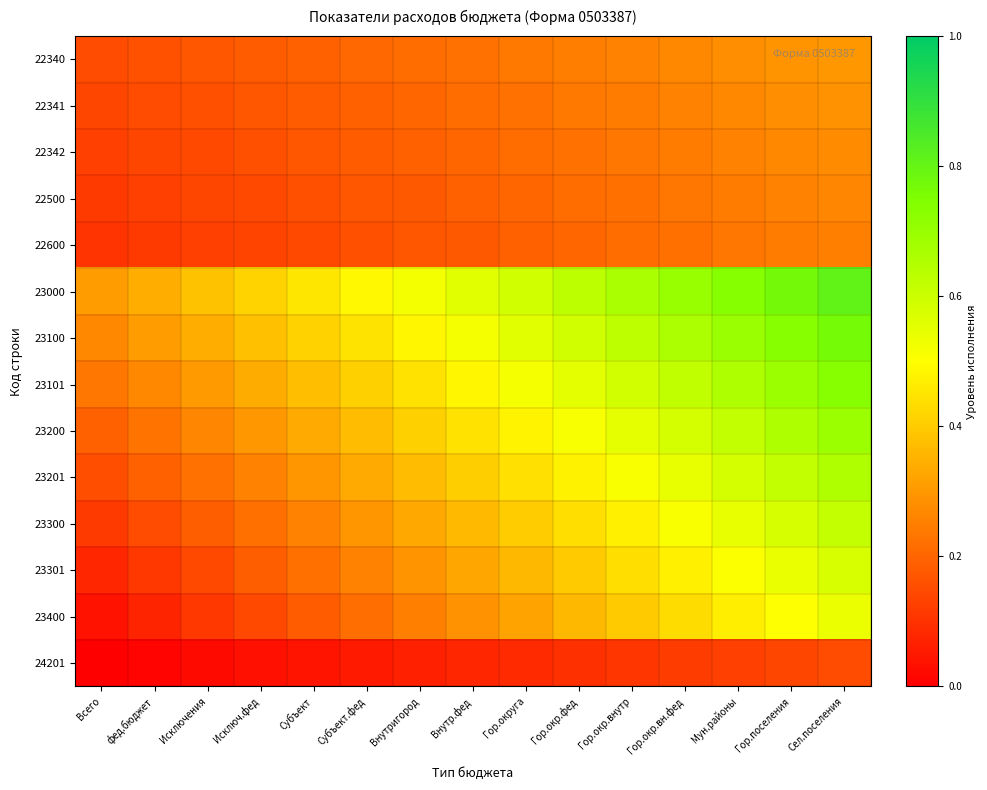

Reading left to right, transcribe all the data shown in this chart.

22340: Всего=0.1	фед.бюджет=0.2	Исключения=0.2	Исключ.фед=0.2	Субъект=0.2	Субъект.фед=0.2	Внутригород=0.2	Внутр.фед=0.2	Гор.округа=0.2	Гор.окр.фед=0.2	Гор.окр.внутр=0.3	Гор.окр.вн.фед=0.3	Мун.районы=0.3	Гор.поселения=0.3	Сел.поселения=0.3
22341: Всего=0.1	фед.бюджет=0.1	Исключения=0.2	Исключ.фед=0.2	Субъект=0.2	Субъект.фед=0.2	Внутригород=0.2	Внутр.фед=0.2	Гор.округа=0.2	Гор.окр.фед=0.2	Гор.окр.внутр=0.2	Гор.окр.вн.фед=0.3	Мун.районы=0.3	Гор.поселения=0.3	Сел.поселения=0.3
22342: Всего=0.1	фед.бюджет=0.1	Исключения=0.1	Исключ.фед=0.2	Субъект=0.2	Субъект.фед=0.2	Внутригород=0.2	Внутр.фед=0.2	Гор.округа=0.2	Гор.окр.фед=0.2	Гор.окр.внутр=0.2	Гор.окр.вн.фед=0.2	Мун.районы=0.3	Гор.поселения=0.3	Сел.поселения=0.3
22500: Всего=0.1	фед.бюджет=0.1	Исключения=0.1	Исключ.фед=0.1	Субъект=0.2	Субъект.фед=0.2	Внутригород=0.2	Внутр.фед=0.2	Гор.округа=0.2	Гор.окр.фед=0.2	Гор.окр.внутр=0.2	Гор.окр.вн.фед=0.2	Мун.районы=0.2	Гор.поселения=0.3	Сел.поселения=0.3
22600: Всего=0.1	фед.бюджет=0.1	Исключения=0.1	Исключ.фед=0.1	Субъект=0.1	Субъект.фед=0.2	Внутригород=0.2	Внутр.фед=0.2	Гор.округа=0.2	Гор.окр.фед=0.2	Гор.окр.внутр=0.2	Гор.окр.вн.фед=0.2	Мун.районы=0.2	Гор.поселения=0.2	Сел.поселения=0.3
23000: Всего=0.3	фед.бюджет=0.3	Исключения=0.4	Исключ.фед=0.4	Субъект=0.5	Субъект.фед=0.5	Внутригород=0.5	Внутр.фед=0.6	Гор.округа=0.6	Гор.окр.фед=0.6	Гор.окр.внутр=0.7	Гор.окр.вн.фед=0.7	Мун.районы=0.7	Гор.поселения=0.8	Сел.поселения=0.8
23100: Всего=0.3	фед.бюджет=0.3	Исключения=0.3	Исключ.фед=0.4	Субъект=0.4	Субъект.фед=0.4	Внутригород=0.5	Внутр.фед=0.5	Гор.округа=0.6	Гор.окр.фед=0.6	Гор.окр.внутр=0.6	Гор.окр.вн.фед=0.7	Мун.районы=0.7	Гор.поселения=0.7	Сел.поселения=0.8
23101: Всего=0.2	фед.бюджет=0.3	Исключения=0.3	Исключ.фед=0.3	Субъект=0.4	Субъект.фед=0.4	Внутригород=0.4	Внутр.фед=0.5	Гор.округа=0.5	Гор.окр.фед=0.6	Гор.окр.внутр=0.6	Гор.окр.вн.фед=0.6	Мун.районы=0.7	Гор.поселения=0.7	Сел.поселения=0.7
23200: Всего=0.2	фед.бюджет=0.2	Исключения=0.3	Исключ.фед=0.3	Субъект=0.3	Субъект.фед=0.4	Внутригород=0.4	Внутр.фед=0.4	Гор.округа=0.5	Гор.окр.фед=0.5	Гор.окр.внутр=0.5	Гор.окр.вн.фед=0.6	Мун.районы=0.6	Гор.поселения=0.7	Сел.поселения=0.7
23201: Всего=0.2	фед.бюджет=0.2	Исключения=0.2	Исключ.фед=0.3	Субъект=0.3	Субъект.фед=0.3	Внутригород=0.4	Внутр.фед=0.4	Гор.округа=0.4	Гор.окр.фед=0.5	Гор.окр.внутр=0.5	Гор.окр.вн.фед=0.5	Мун.районы=0.6	Гор.поселения=0.6	Сел.поселения=0.7
23300: Всего=0.1	фед.бюджет=0.2	Исключения=0.2	Исключ.фед=0.2	Субъект=0.3	Субъект.фед=0.3	Внутригород=0.3	Внутр.фед=0.4	Гор.округа=0.4	Гор.окр.фед=0.4	Гор.окр.внутр=0.5	Гор.окр.вн.фед=0.5	Мун.районы=0.5	Гор.поселения=0.6	Сел.поселения=0.6
23301: Всего=0.1	фед.бюджет=0.1	Исключения=0.1	Исключ.фед=0.2	Субъект=0.2	Субъект.фед=0.3	Внутригород=0.3	Внутр.фед=0.3	Гор.округа=0.4	Гор.окр.фед=0.4	Гор.окр.внутр=0.4	Гор.окр.вн.фед=0.5	Мун.районы=0.5	Гор.поселения=0.5	Сел.поселения=0.6
23400: Всего=0.0	фед.бюджет=0.1	Исключения=0.1	Исключ.фед=0.1	Субъект=0.2	Субъект.фед=0.2	Внутригород=0.3	Внутр.фед=0.3	Гор.округа=0.3	Гор.окр.фед=0.4	Гор.окр.внутр=0.4	Гор.окр.вн.фед=0.4	Мун.районы=0.5	Гор.поселения=0.5	Сел.поселения=0.5
24201: Всего=0.0	фед.бюджет=0.0	Исключения=0.0	Исключ.фед=0.0	Субъект=0.0	Субъект.фед=0.1	Внутригород=0.1	Внутр.фед=0.1	Гор.округа=0.1	Гор.окр.фед=0.1	Гор.окр.внутр=0.1	Гор.окр.вн.фед=0.1	Мун.районы=0.1	Гор.поселения=0.1	Сел.поселения=0.1